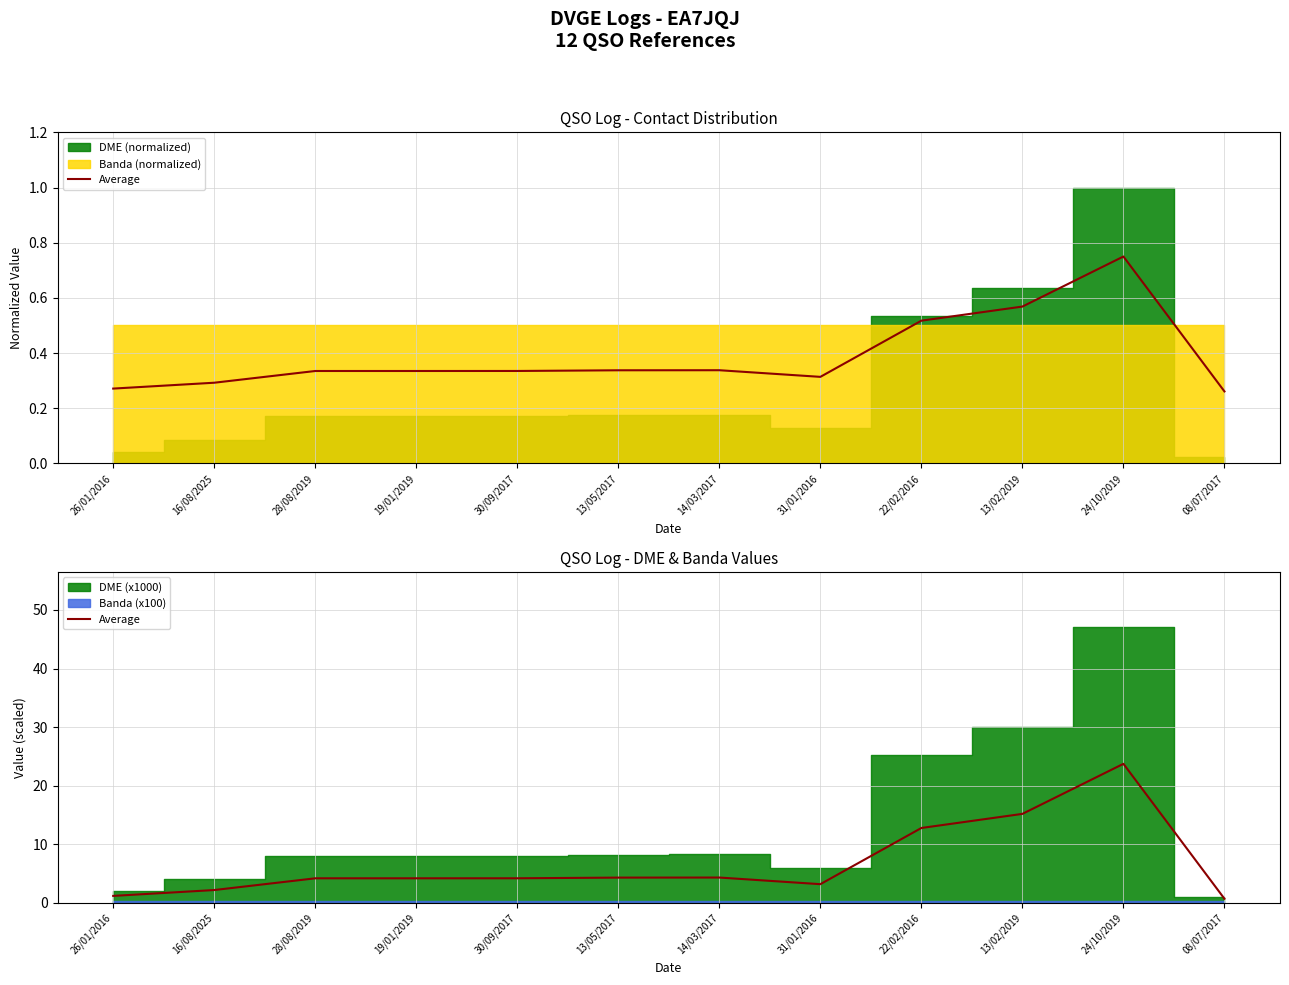

What is the sum of all values?

80.4